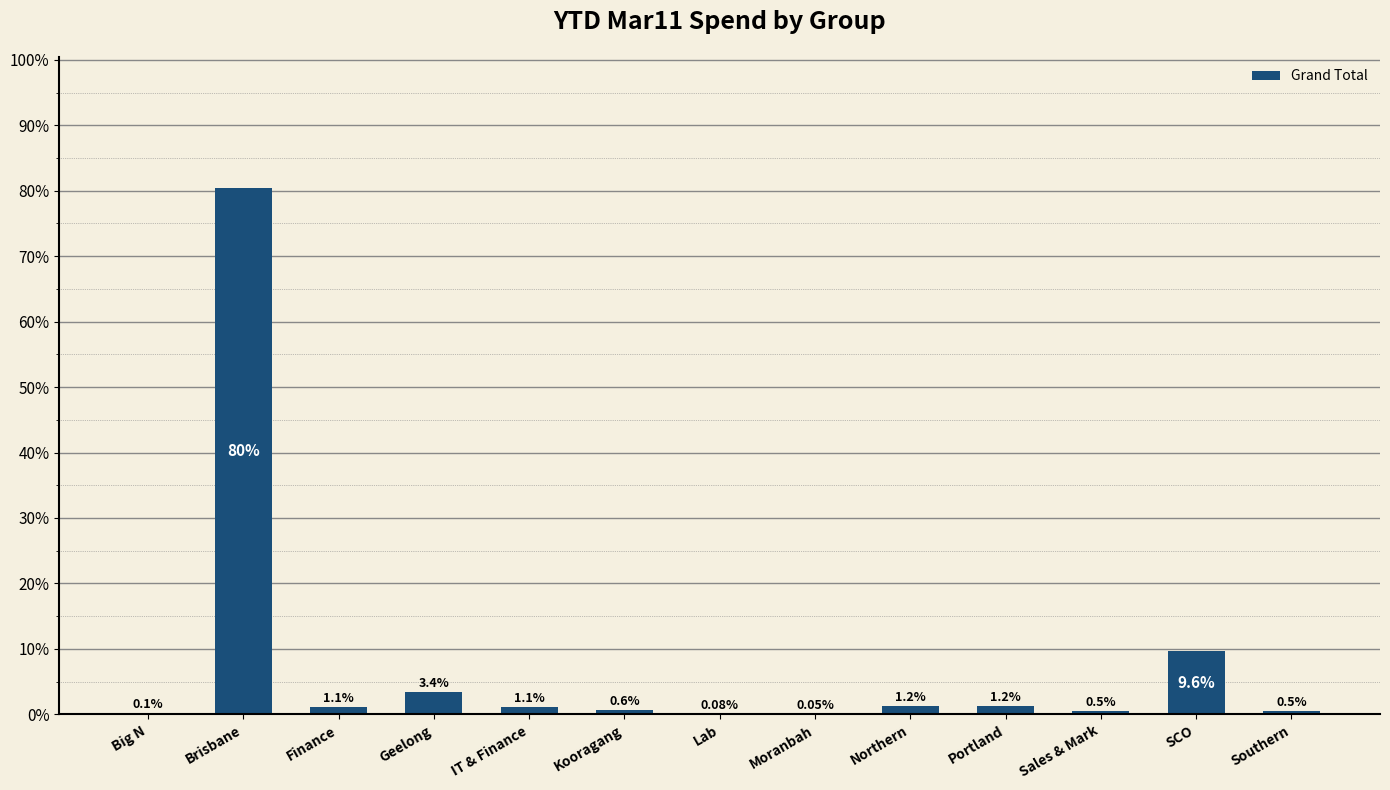

What is the average value?

7.7